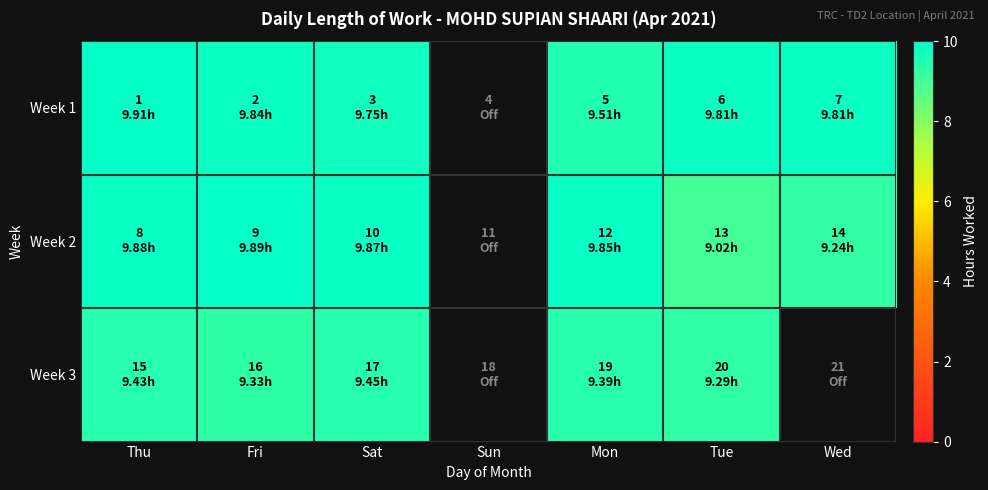

Is it true that Week 3 equals 9.3 at Fri?

True